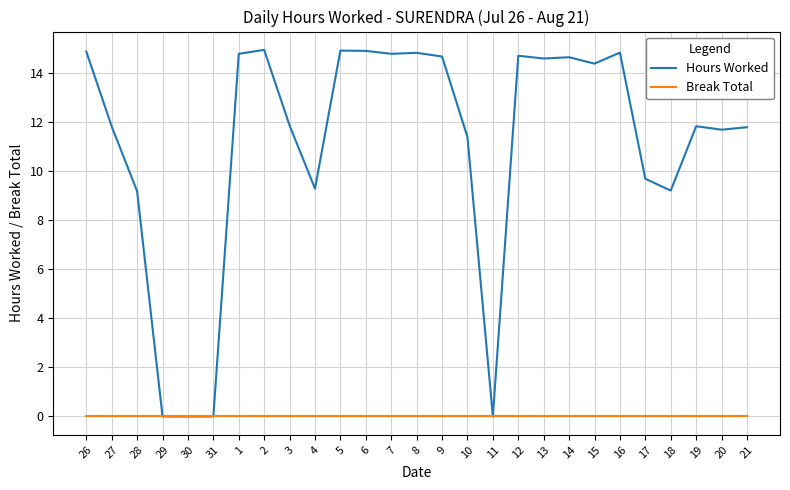

List the series in order of their overall mean, highest first.

Hours Worked, Break Total